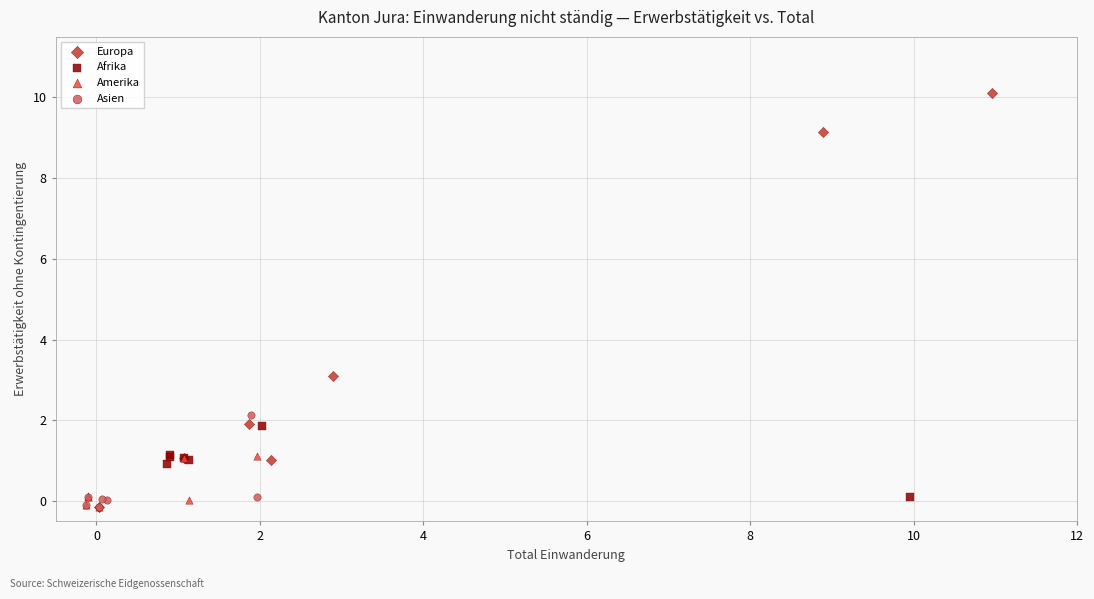

Which series has the widest spread of Y values?

Europa